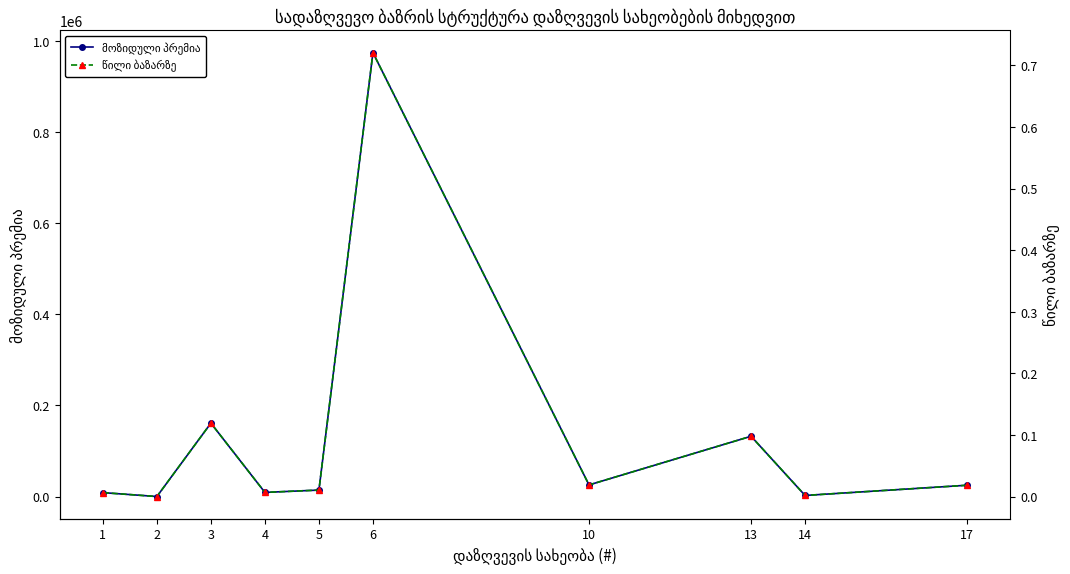

How many data points in მოზიდული პრემია are above 24807?

4